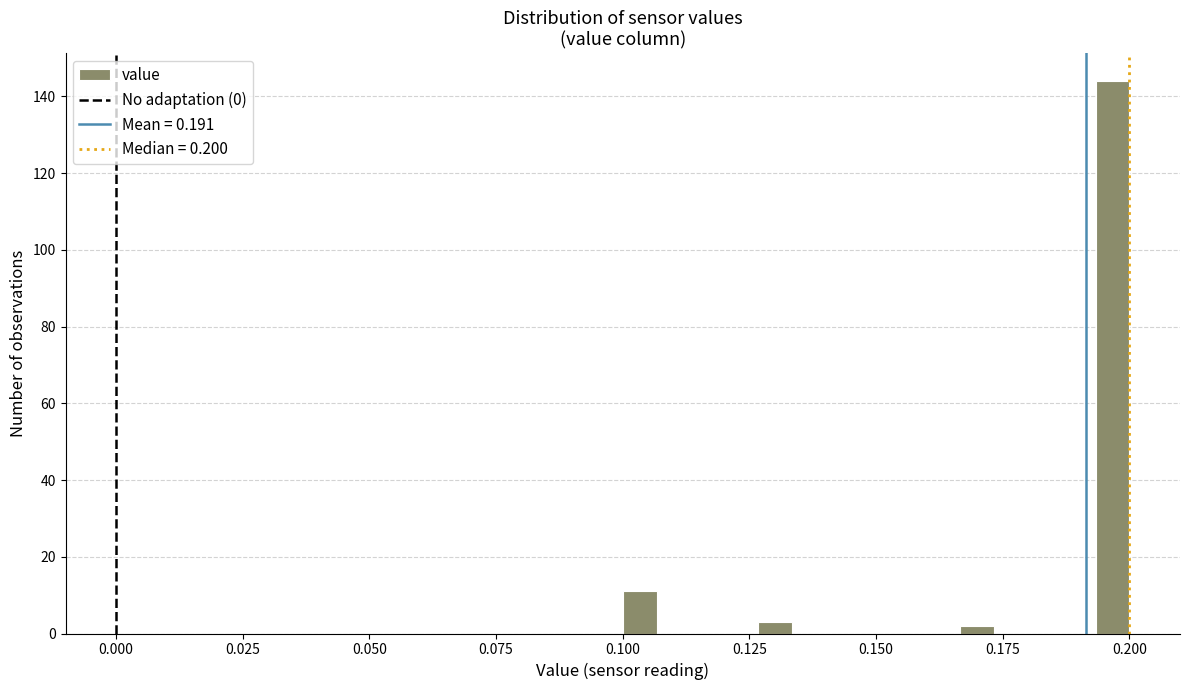

Read against the x-axis, roughly where is the centre of the tallest bar?

0.195